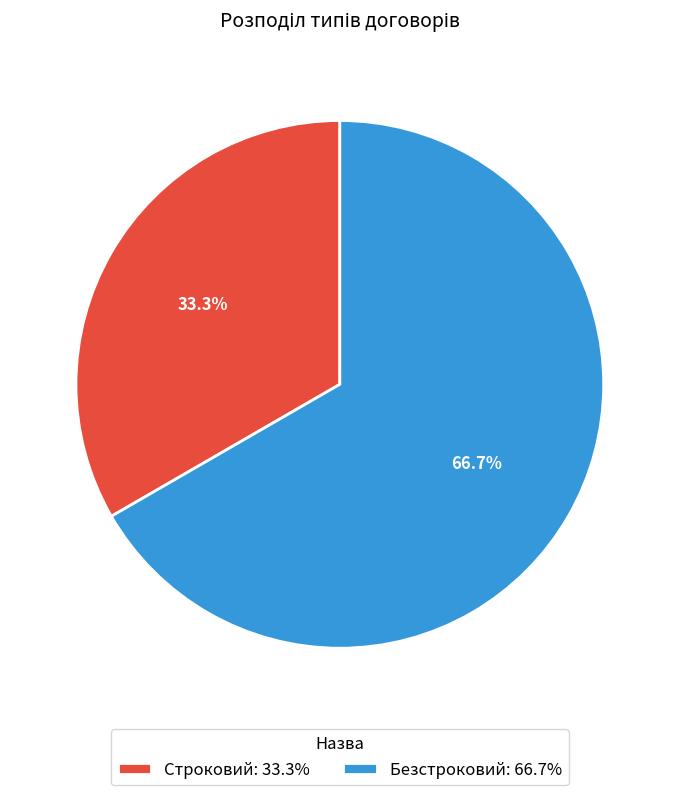

What is the total percentage of Строковий and Безстроковий?

100.0%